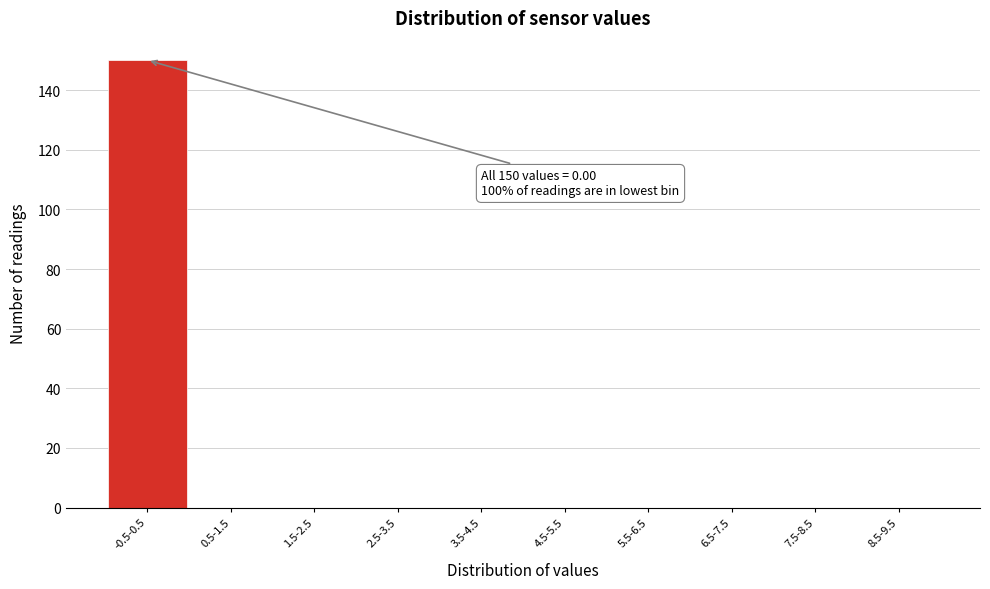

Reading left to right, list all the values displayed in this chart.

-0.5-0.5=150	0.5-1.5=0	1.5-2.5=0	2.5-3.5=0	3.5-4.5=0	4.5-5.5=0	5.5-6.5=0	6.5-7.5=0	7.5-8.5=0	8.5-9.5=0